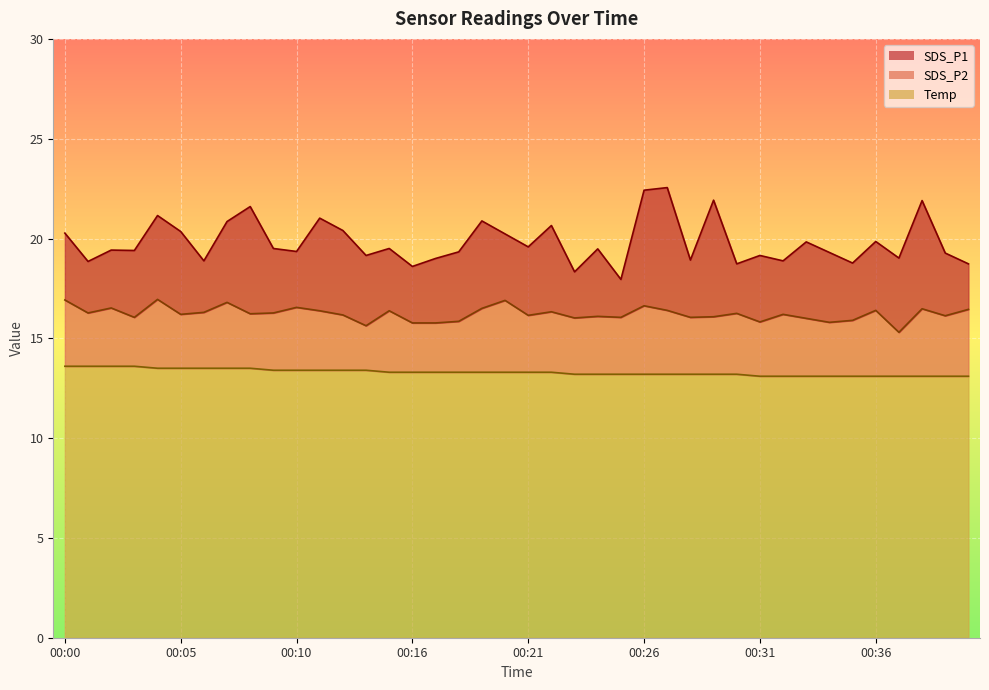

Is it true that SDS_P2 equals 16.0 at 00:23?

True